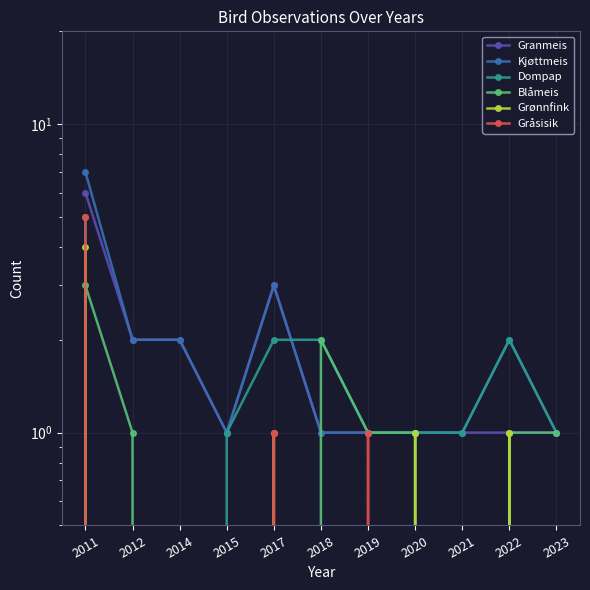

Which series changed the most between 2011 and 2014?

Kjøttmeis